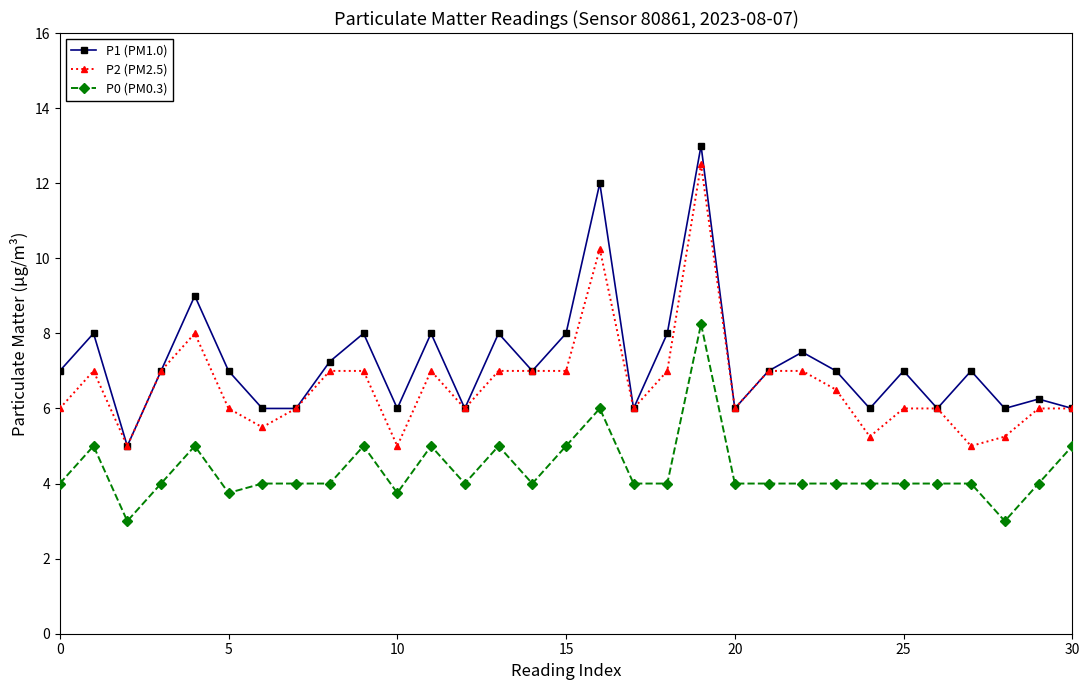

True or false: P0 (PM0.3) has more than 0 points higher than both neighbors.

True